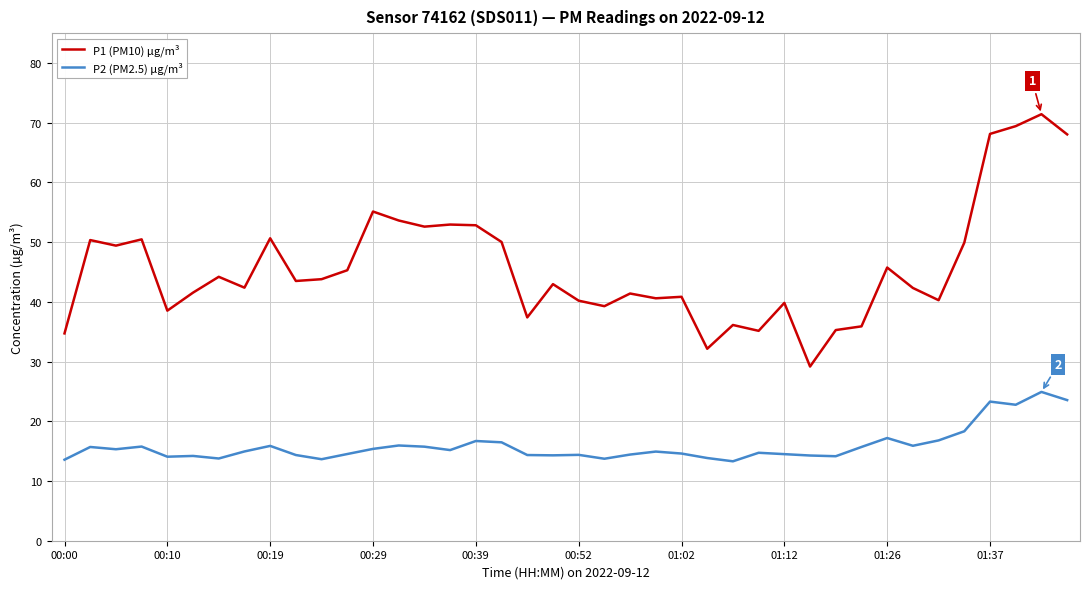

Which series has the widest spread of values?

P1 (PM10) µg/m³